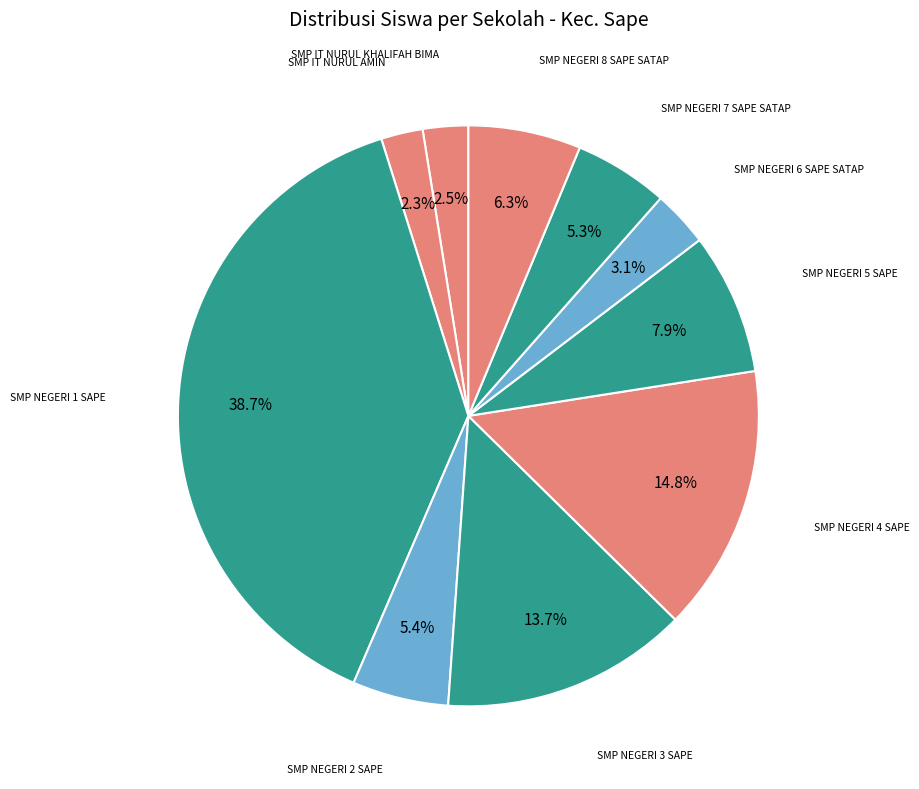

To the nearest percent, what is the combined percentage of SMP IT NURUL KHALIFAH BIMA and SMP NEGERI 8 SAPE SATAP?

9%